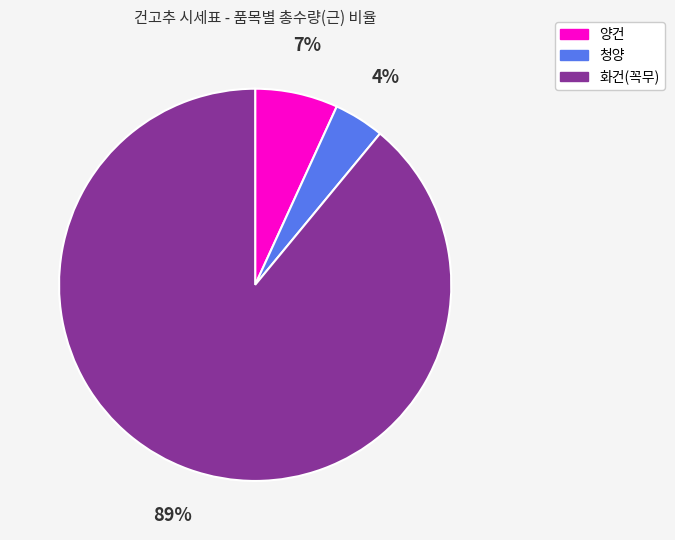

Which slice is the smallest?

청양